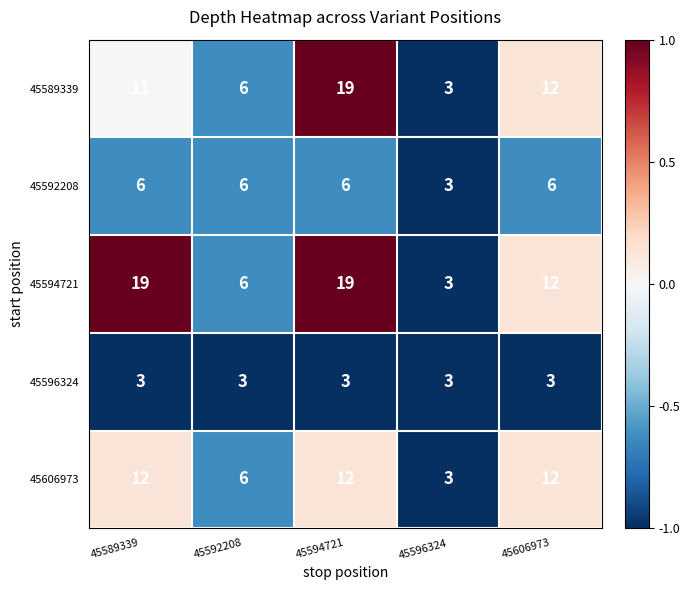

What is the spread (max minus min) of values at 45594721?

16